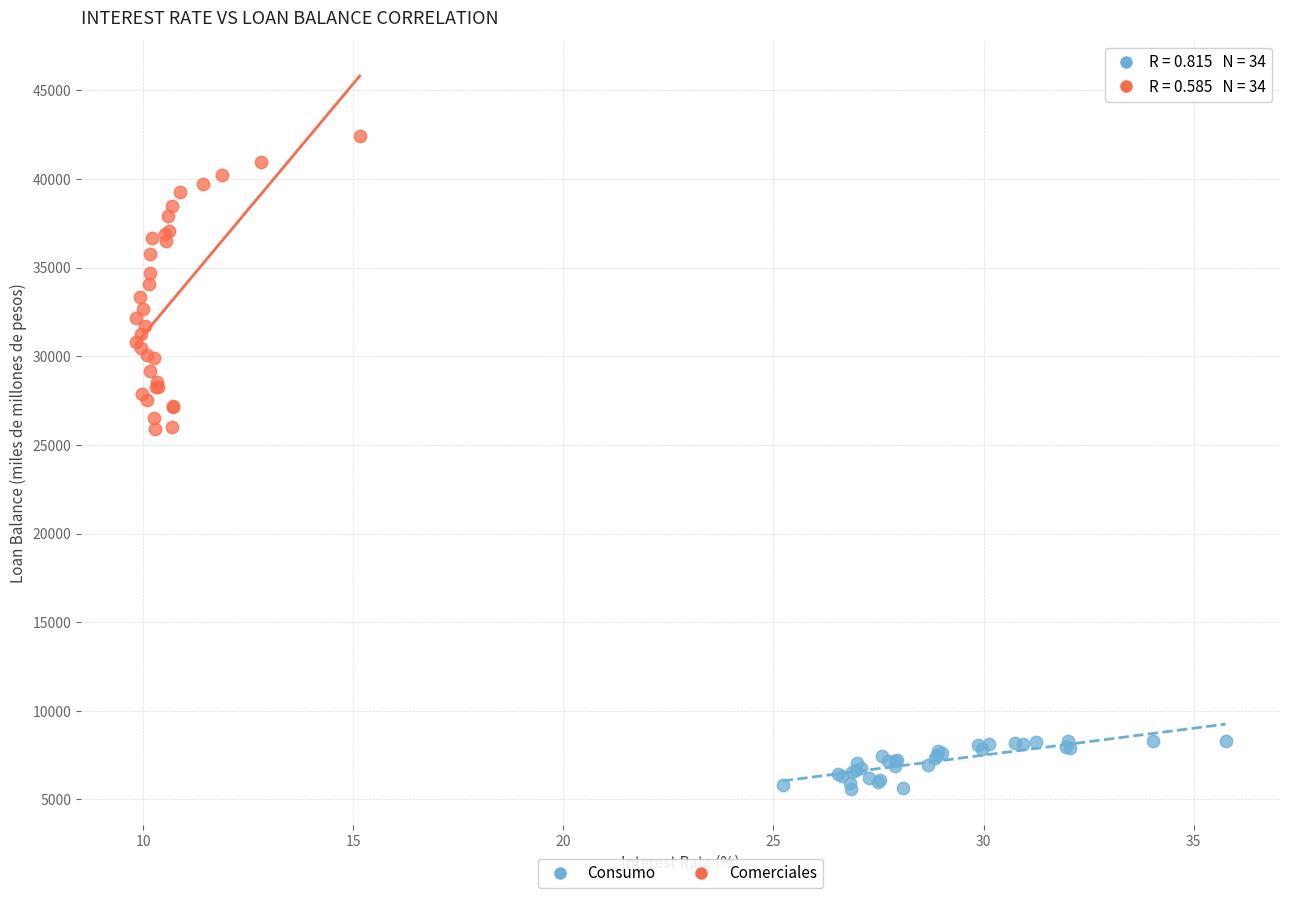

What are all the series names shown in the legend?

Consumo, Comerciales